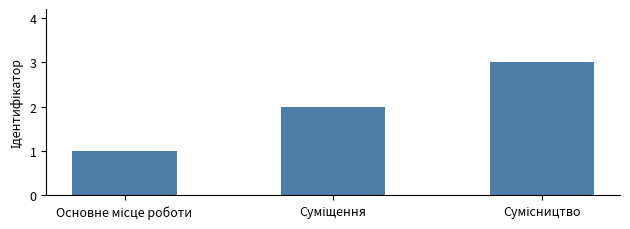

What is the sum of all values?

6